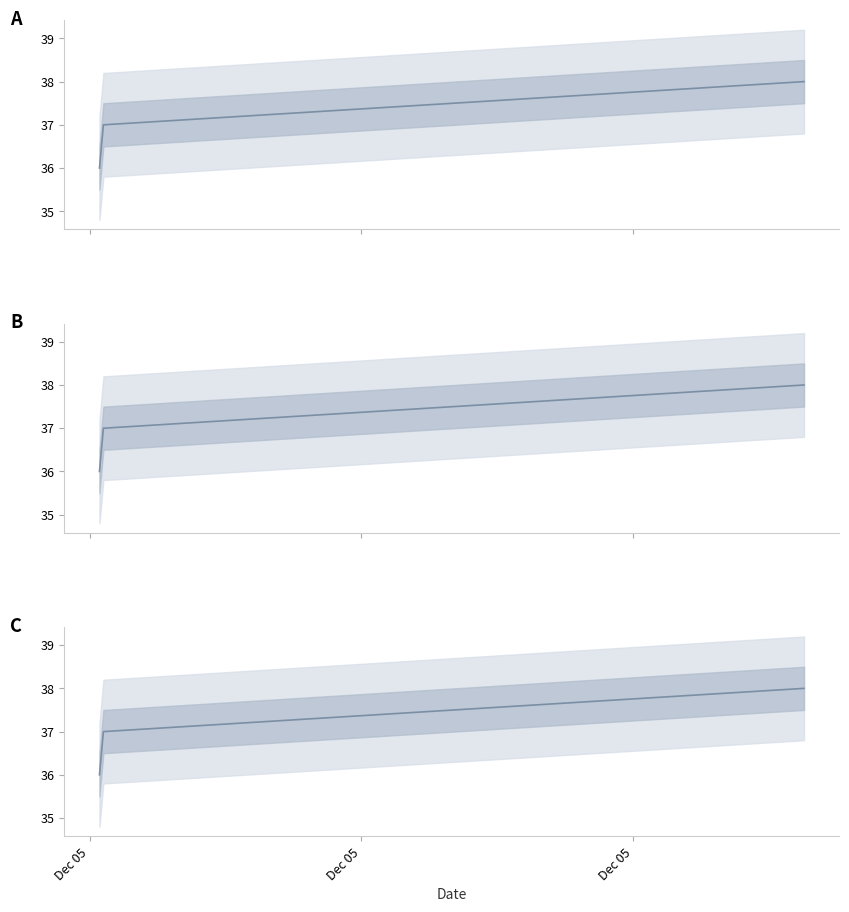

Does the chart have visible grid lines?

No